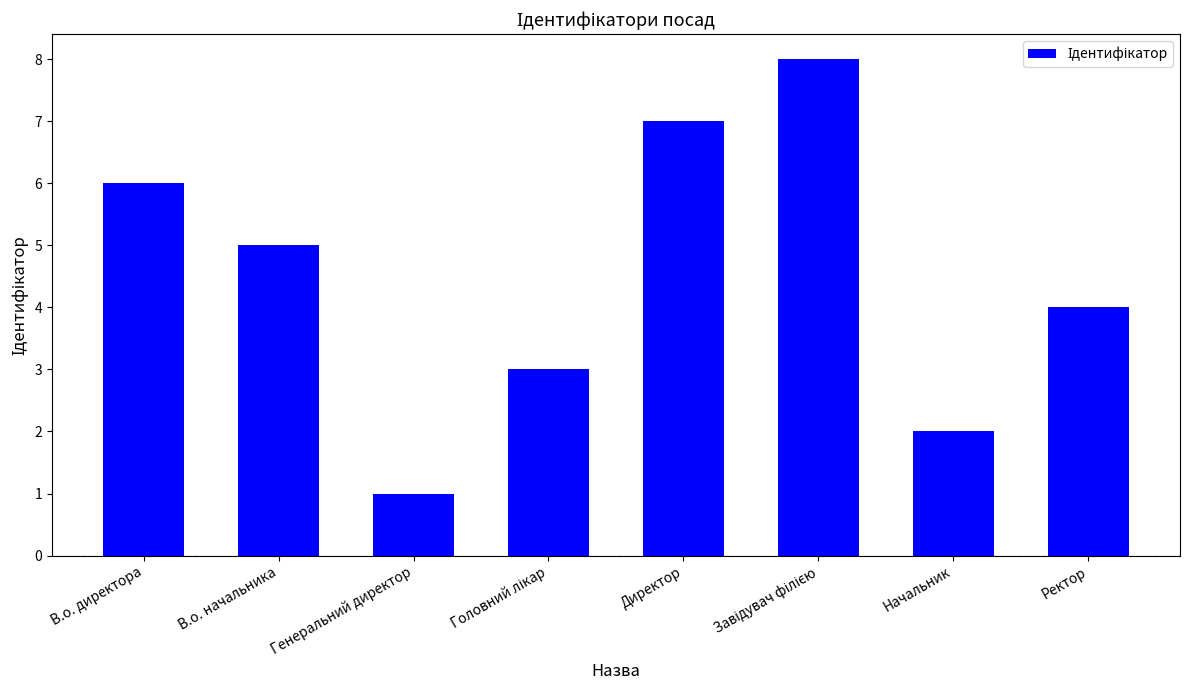

Which has a higher value, В.о. начальника or Начальник?

В.о. начальника